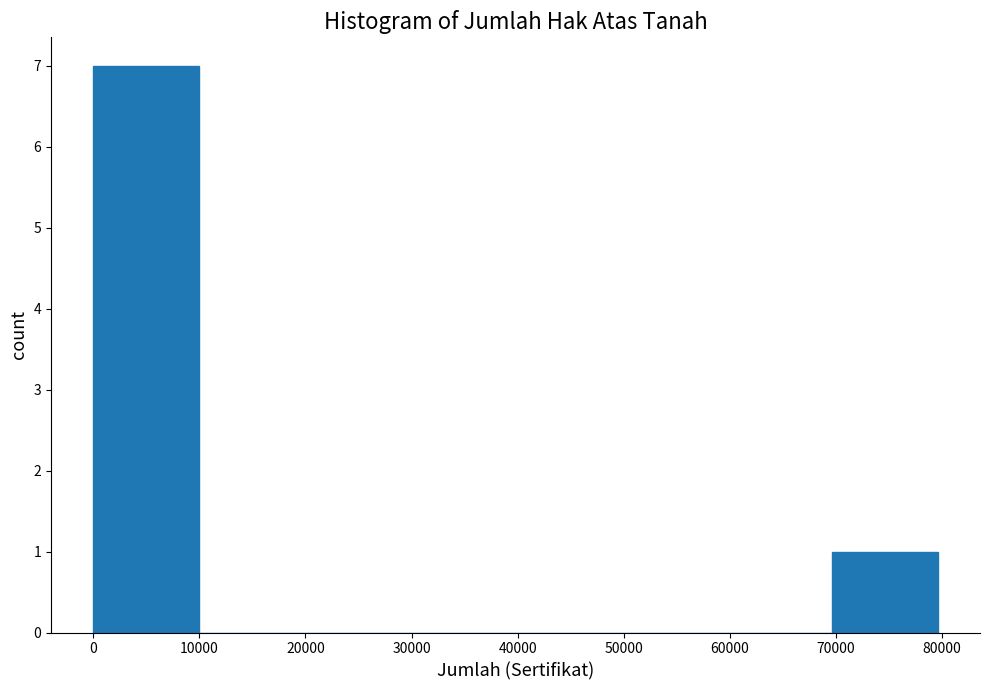

Over which range of the x-axis is the bar tallest?

0 to 10000